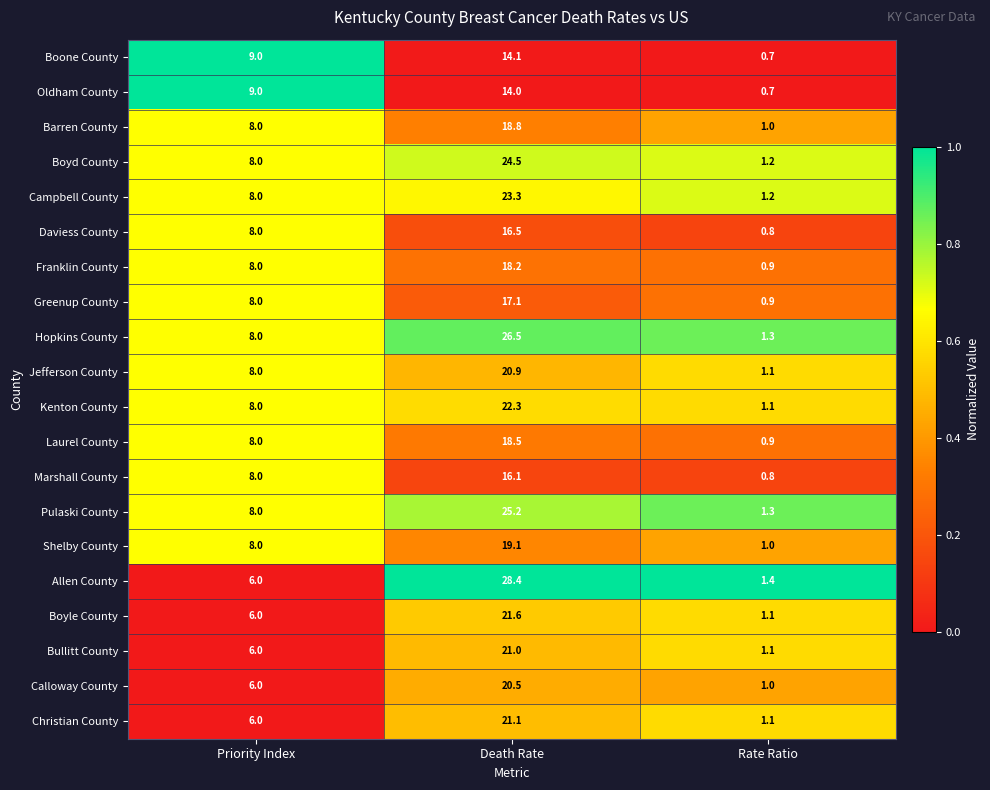

What is the difference between the highest and lowest values at Priority Index?

3.0